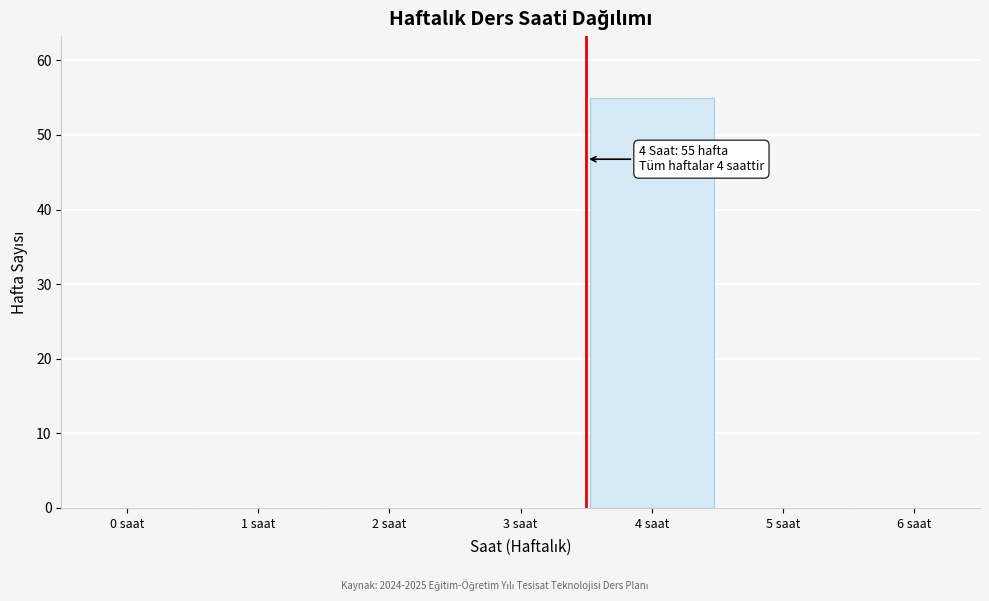

Reading left to right, transcribe all the data shown in this chart.

0 saat=0	1 saat=0	2 saat=0	3 saat=0	4 saat=55	5 saat=0	6 saat=0